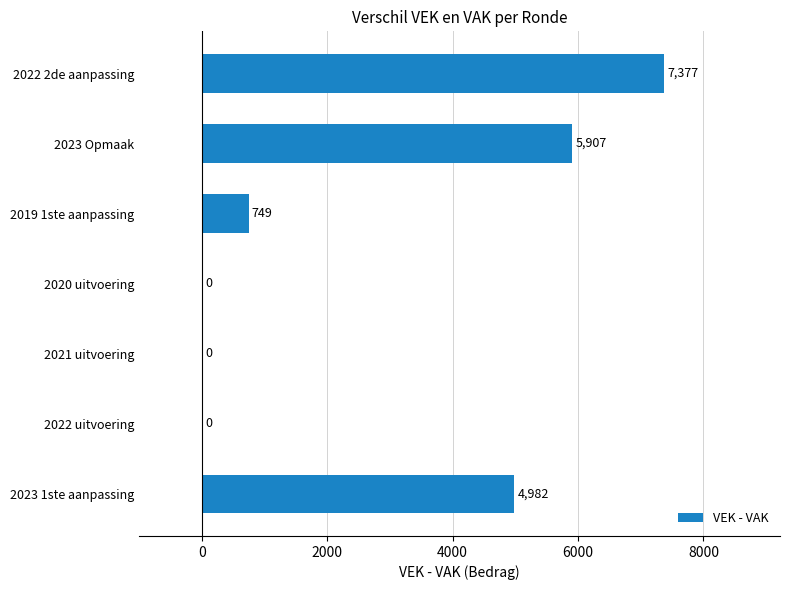

The value at 2019 1ste aanpassing is 363. True or false?

False